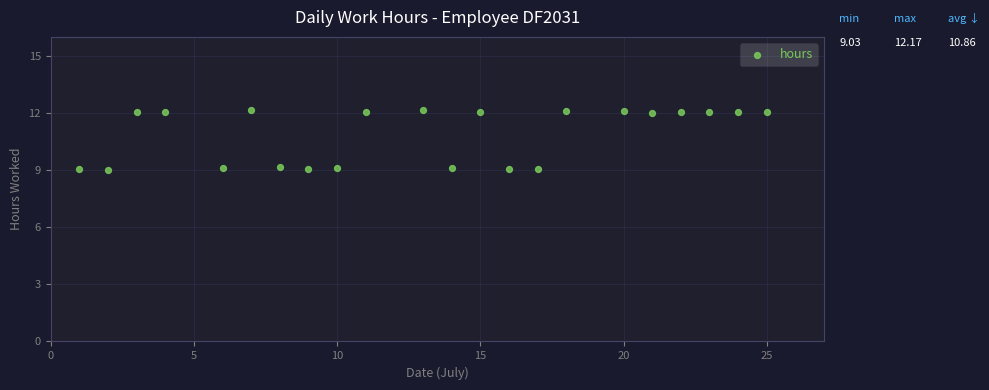

What is the range of X values (max minus min)?

24.0